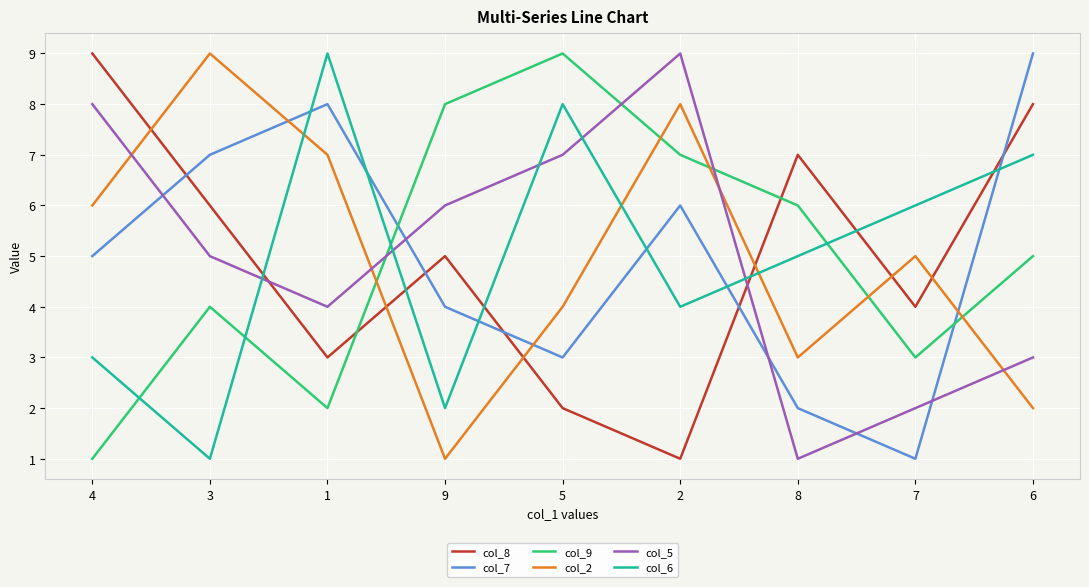

What is the minimum value for col_7?

1